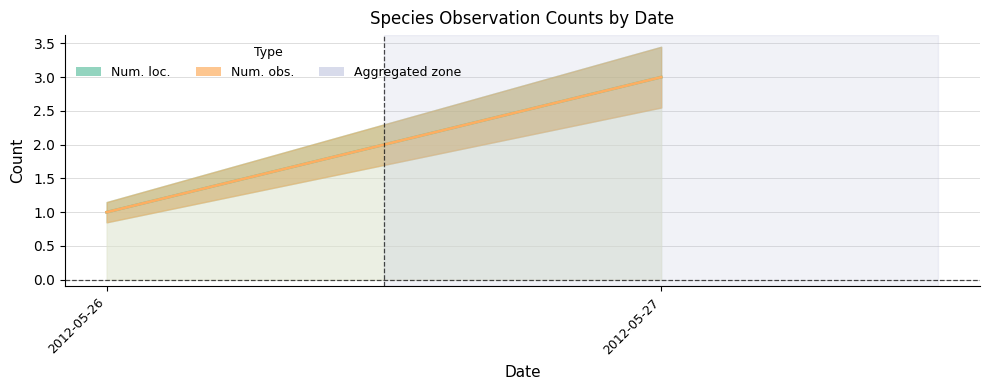

Which series has the widest spread of values?

Num. loc.